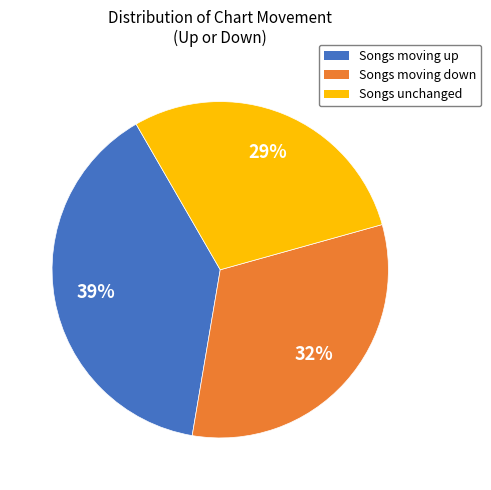

To the nearest percent, what is the average slice percentage?

33%